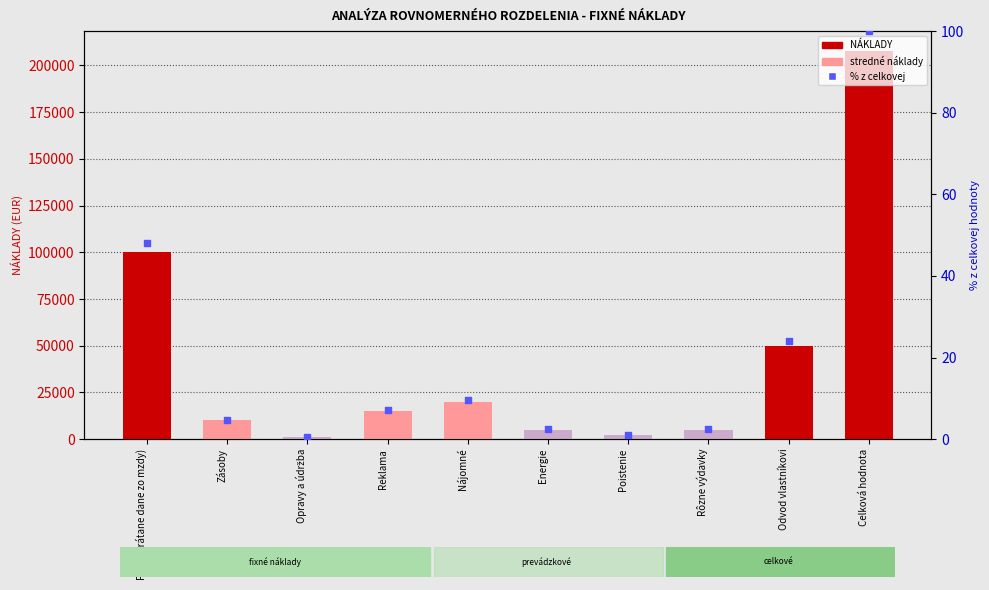

Which series contains the highest Y value?

NÁKLADY